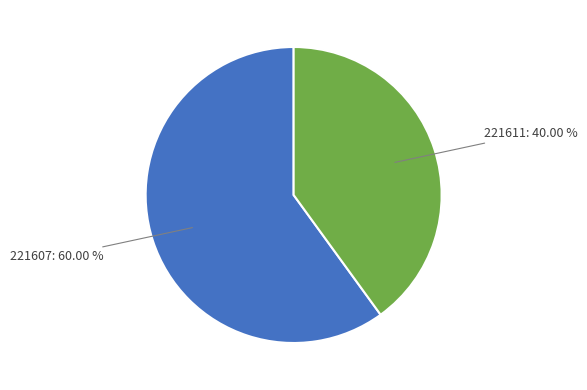

Is there a majority slice in this chart?

Yes